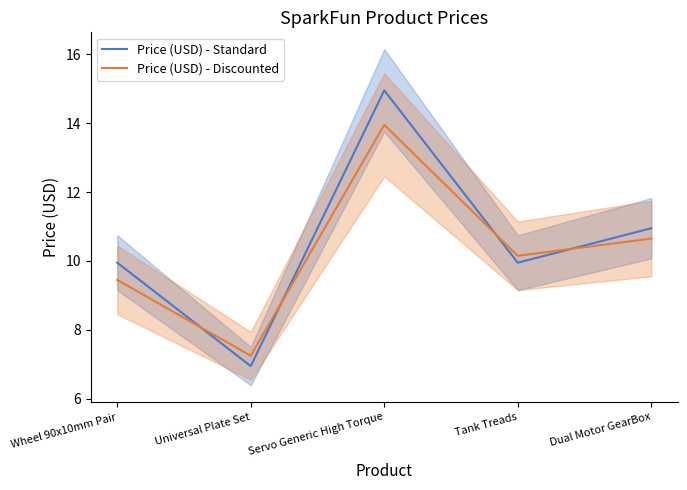

What is the label of the 5th point from the left?

Dual Motor GearBox